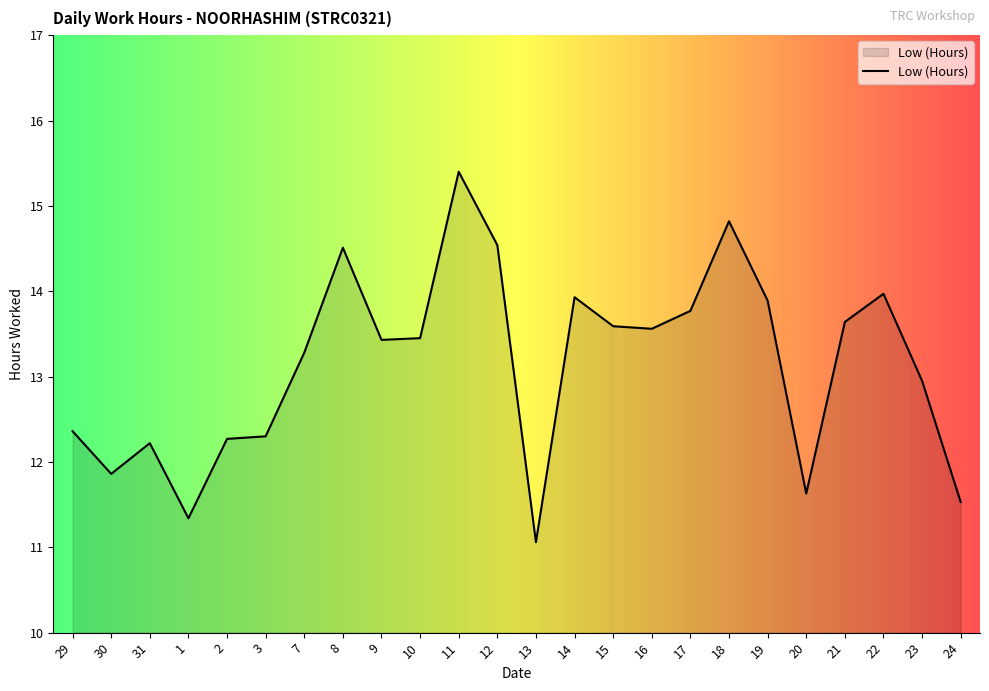

What is the difference between the maximum and minimum values?

4.3